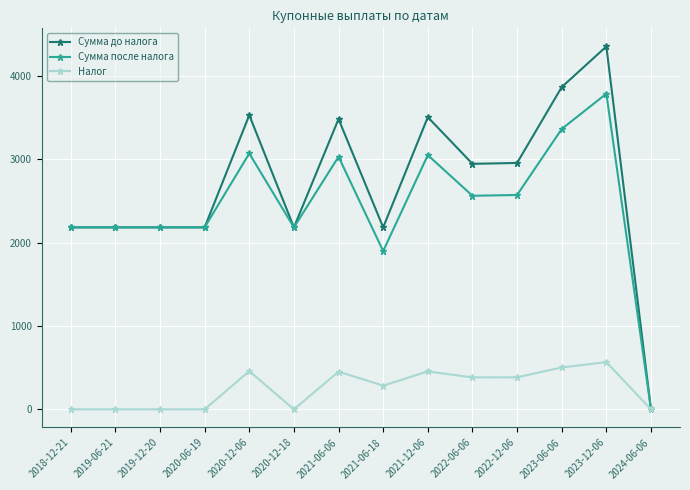

Does the chart have visible grid lines?

Yes